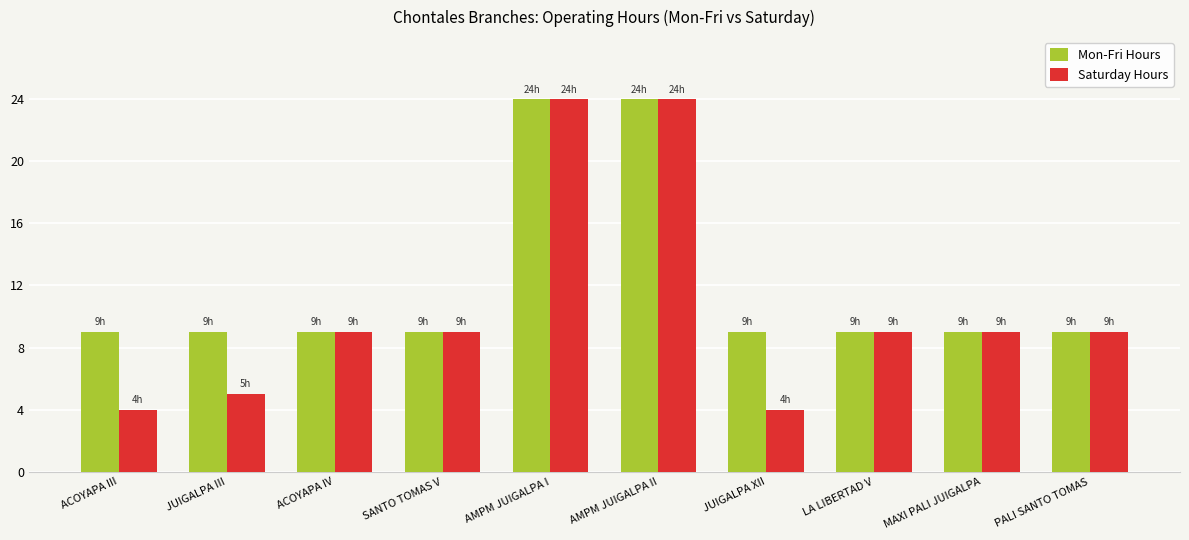

Which series has the largest range (max minus min)?

Saturday Hours